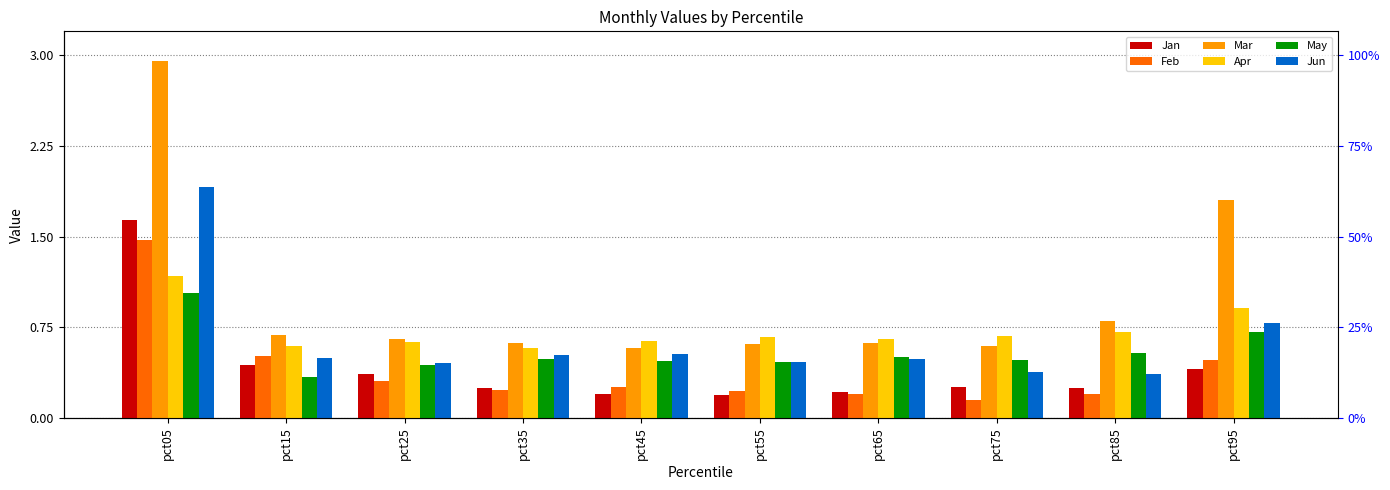

What is the value of the May bar at the 2nd from the left?

0.3